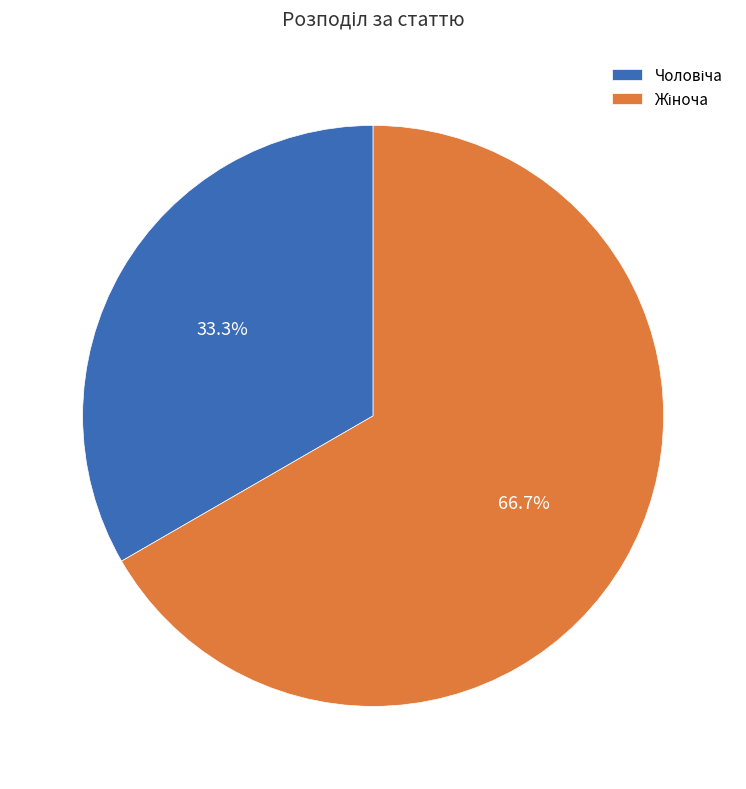

Count the number of slices in the pie.

2